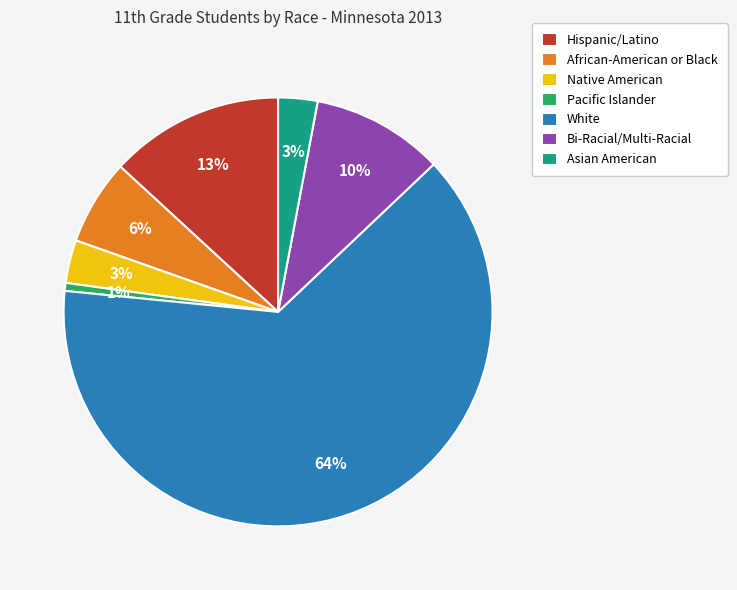

Which has a higher value, Asian American or Pacific Islander?

Asian American